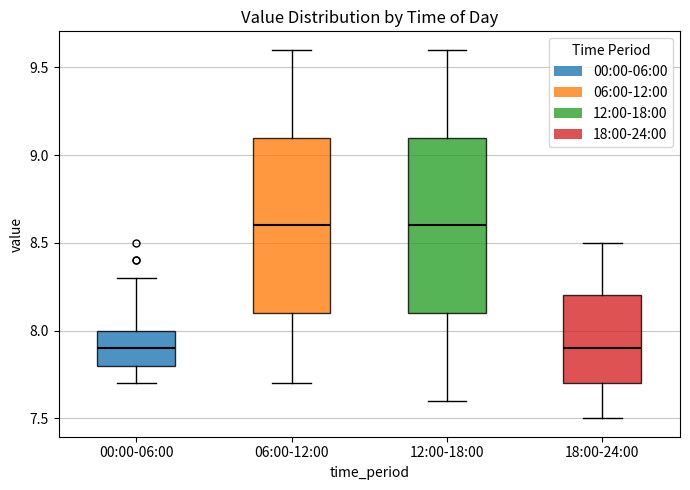

Where is the lower edge of the box for 00:00-06:00 on the y-axis? The values are not printed on the chart, so give them approximately, as read against the axis.

7.8